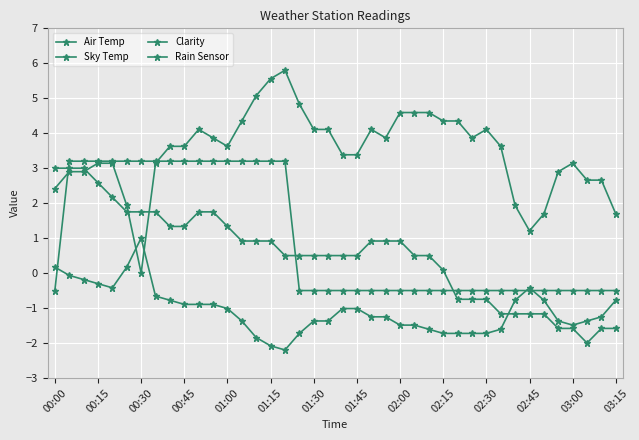

Does the chart have visible grid lines?

Yes